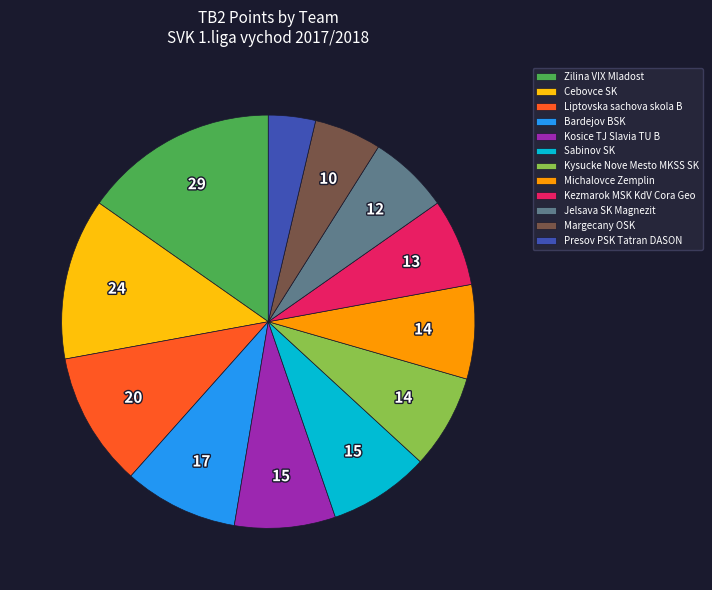

Which category has the smallest portion of the pie?

Presov PSK Tatran DASON